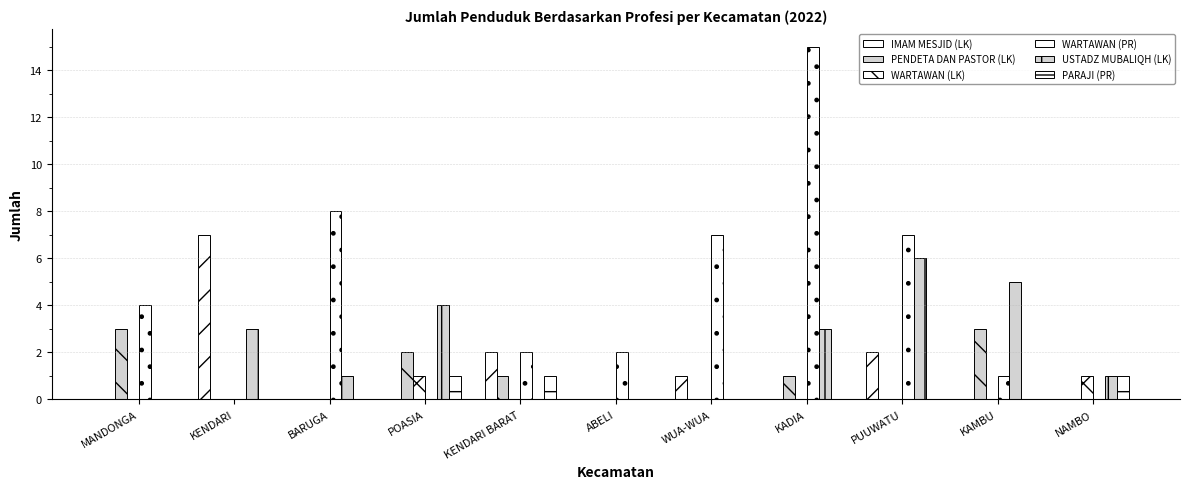

Are the bars grouped side by side (vs. stacked)?

Yes